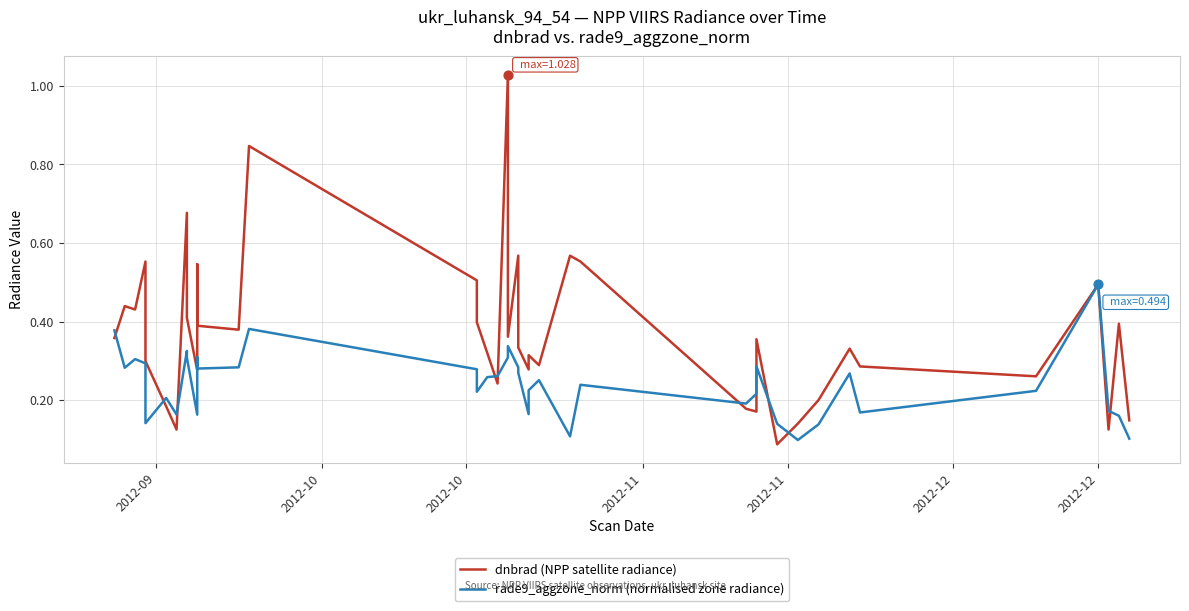

Which series has the largest total across all categories?

dnbrad (NPP satellite radiance)